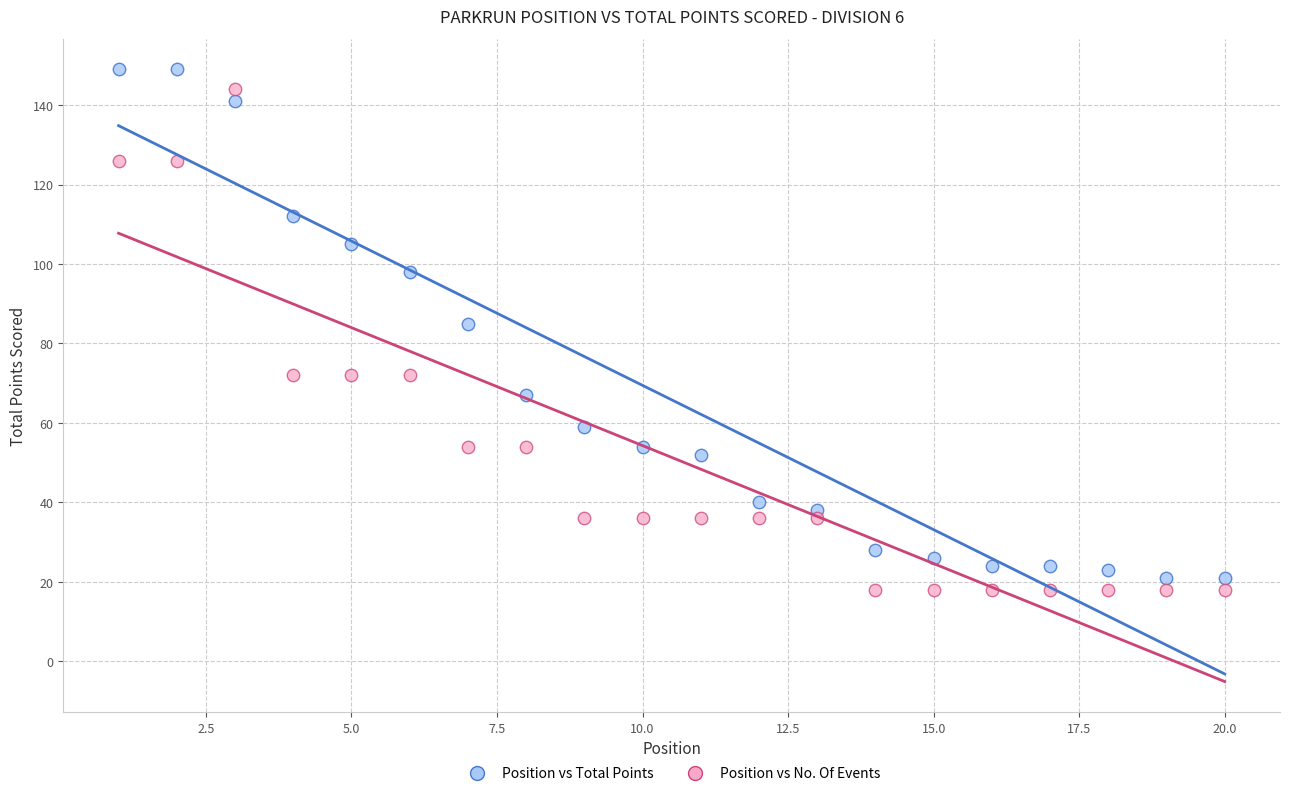

Across all data points, what is the range of Y values (max minus min)?

131